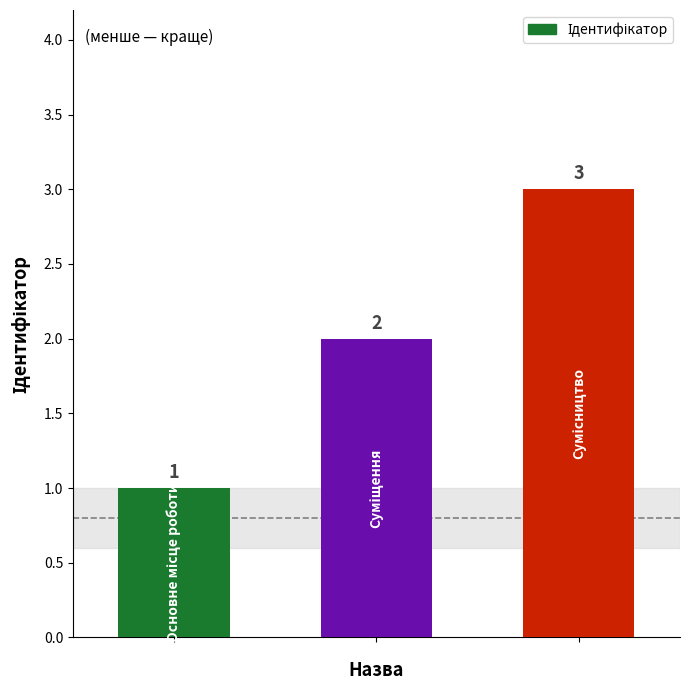

What is the average value?

2